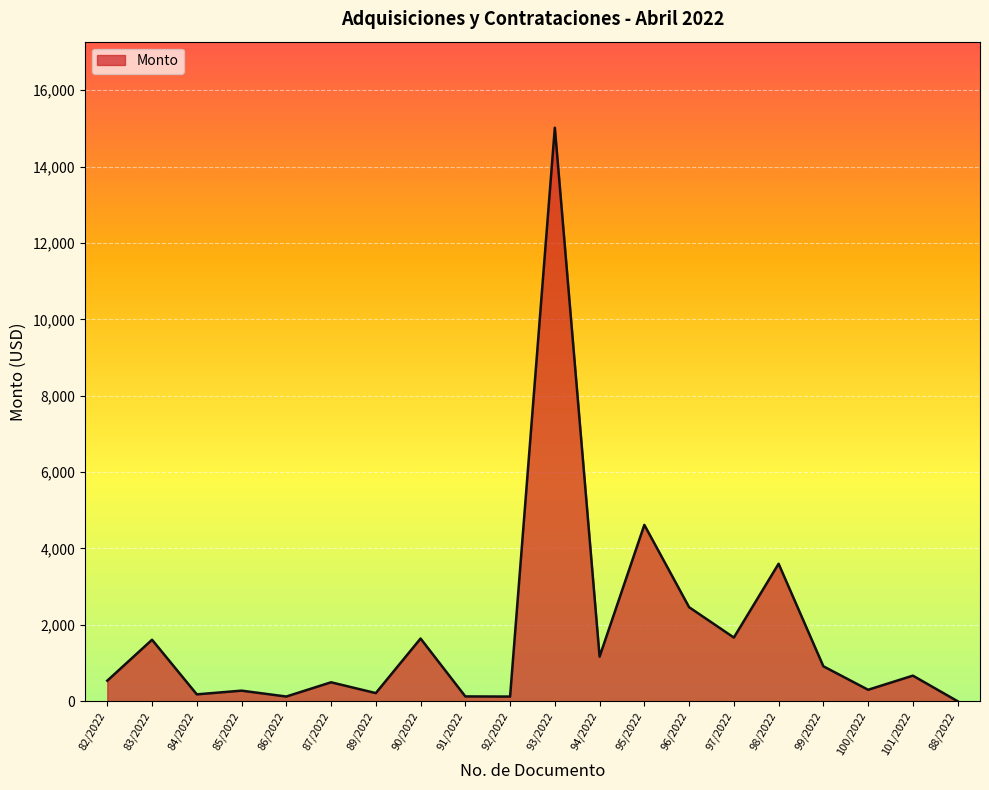

Where is the first local maximum?

83/2022